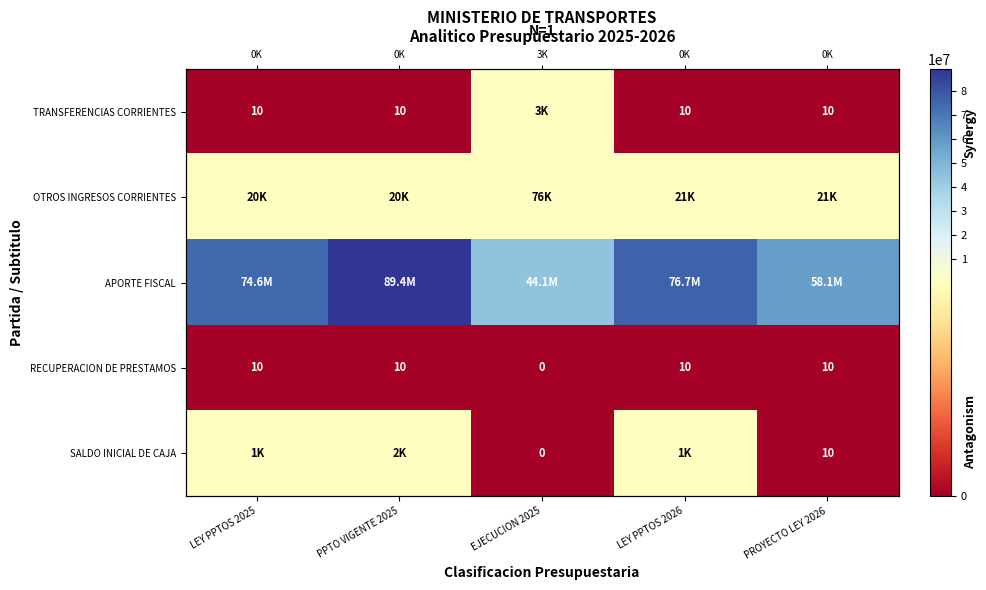

Where is RECUPERACION DE PRESTAMOS nearest to the value 5?

LEY PPTOS 2025